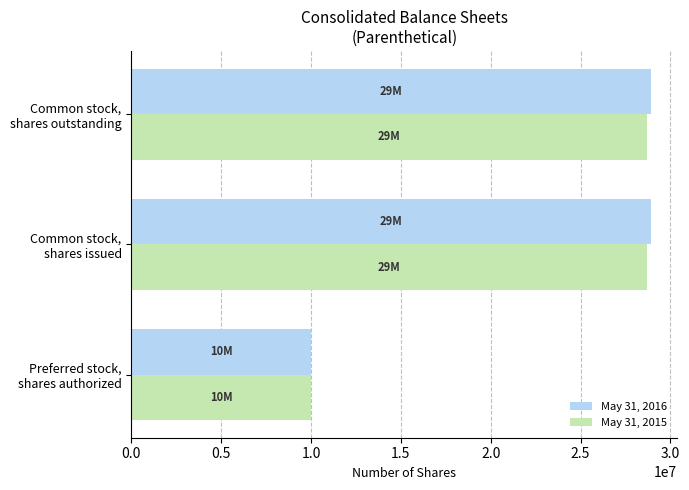

At how many categories does at least one series exceed 12674881?

2